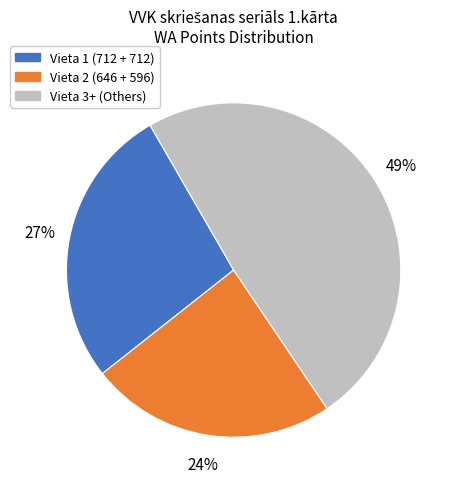

Is the sum of Vieta 2 (646 + 596) and Vieta 3+ (Others) greater than half?

Yes